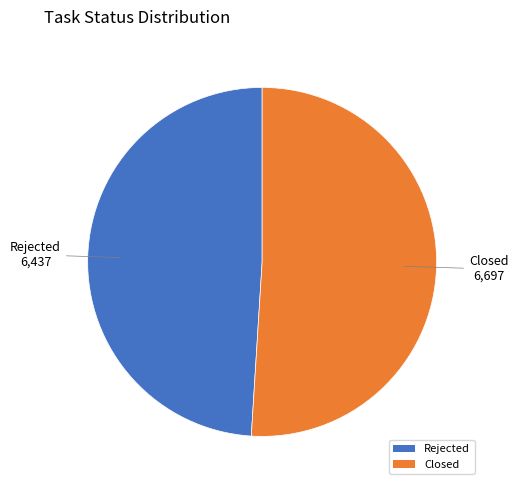

Does Rejected represent more than half of the total?

No